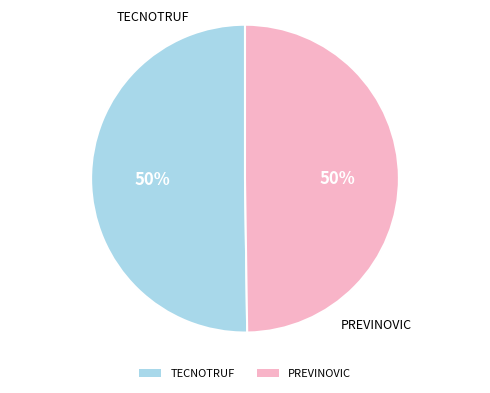

Combined, do TECNOTRUF and PREVINOVIC account for over 50%?

Yes